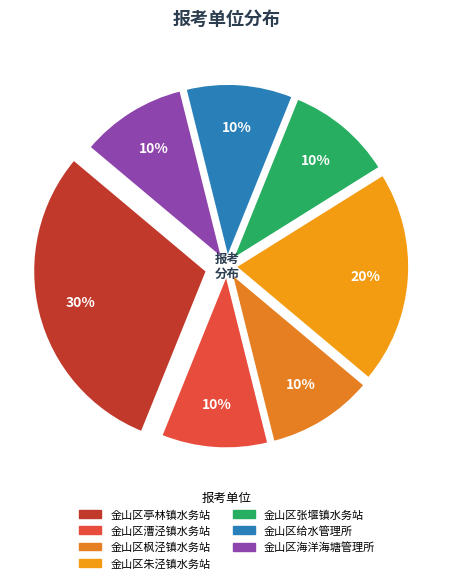

How many segments does this pie chart have?

7